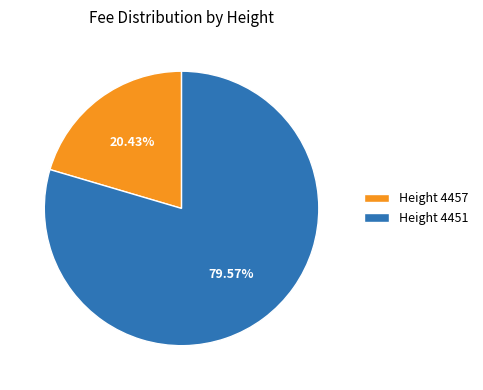

Which category has the smallest portion of the pie?

Height 4457